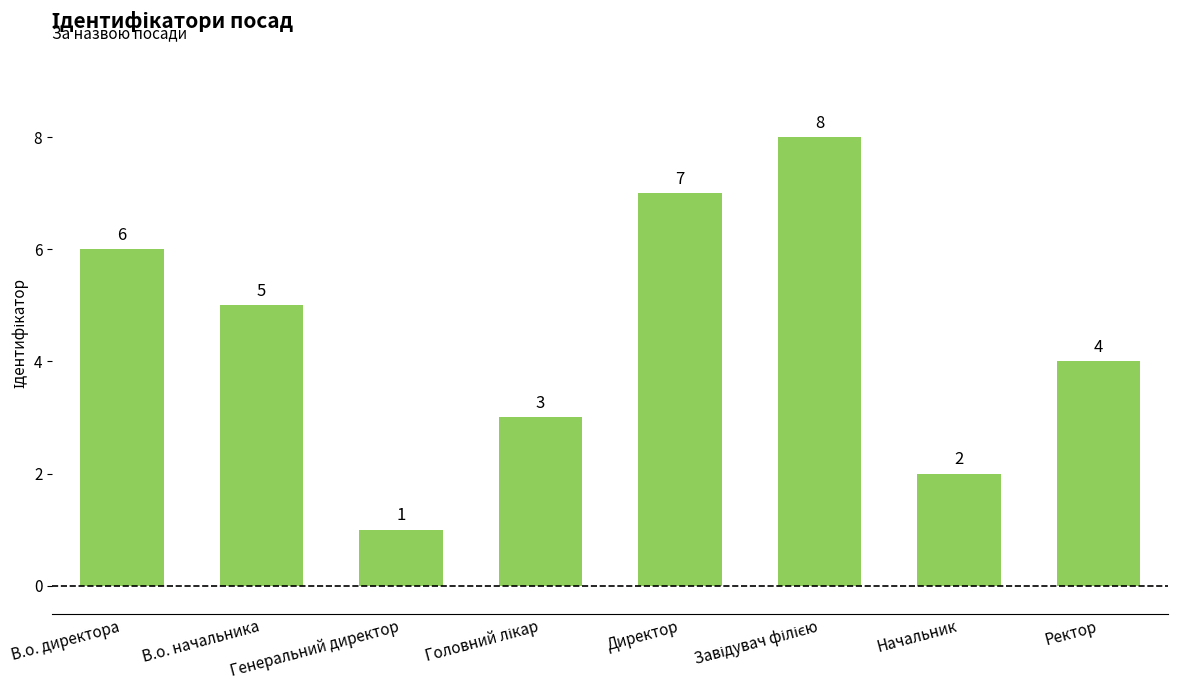

What is the smallest value displayed?

1